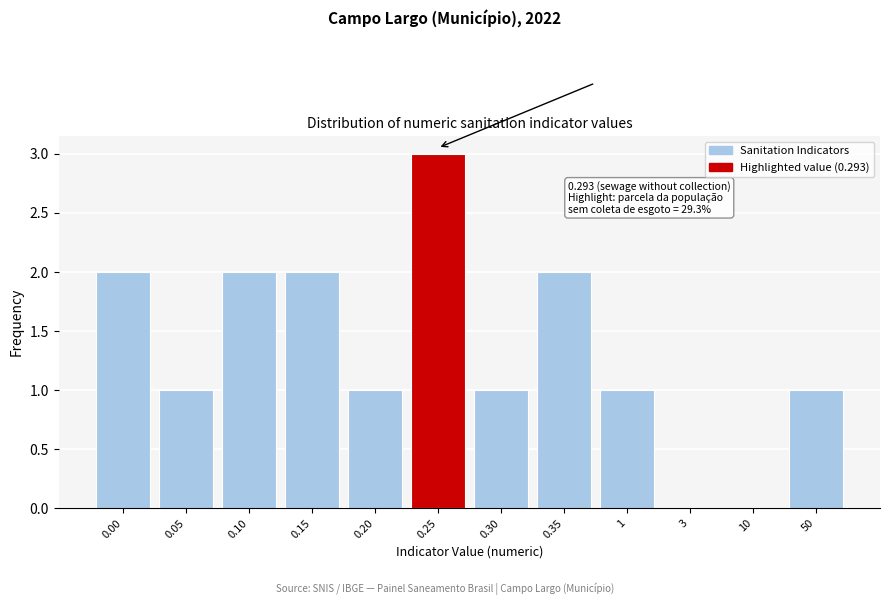

Reading left to right, list all the values displayed in this chart.

0.00=2	0.05=1	0.10=2	0.15=2	0.20=1	0.25=3	0.30=1	0.35=2	1=1	3=0	10=0	50=1